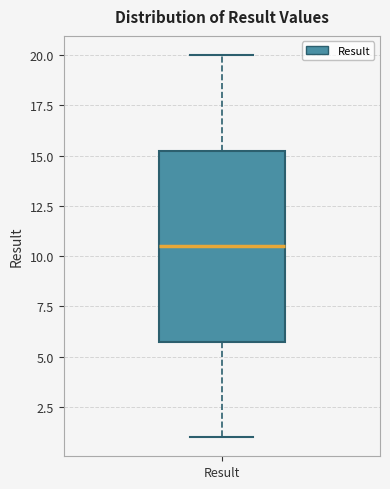

Where does the median line of the box for Result sit on the y-axis? The values are not printed on the chart, so give them approximately, as read against the axis.

10.5